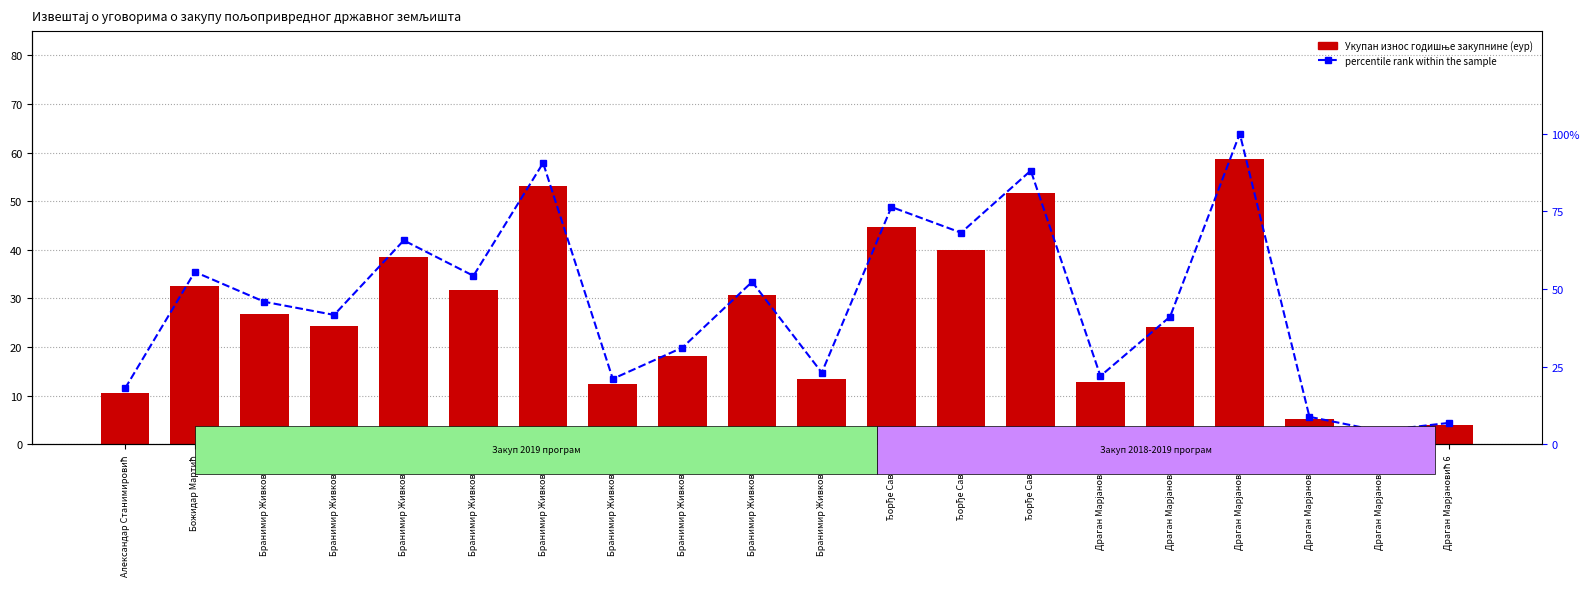

At which label does Укупан износ годишње закупнине (еур) reach its minimum?

Драган Марјановић 5